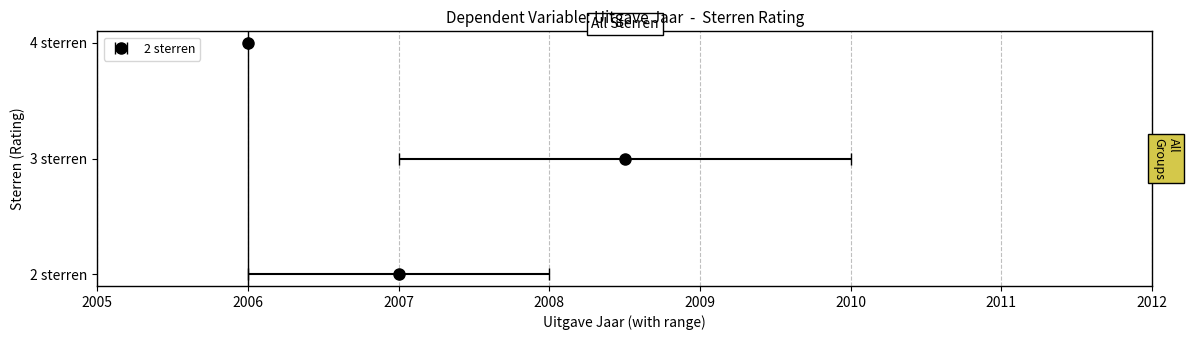

Between 2 sterren and 3 sterren, which is larger?

3 sterren